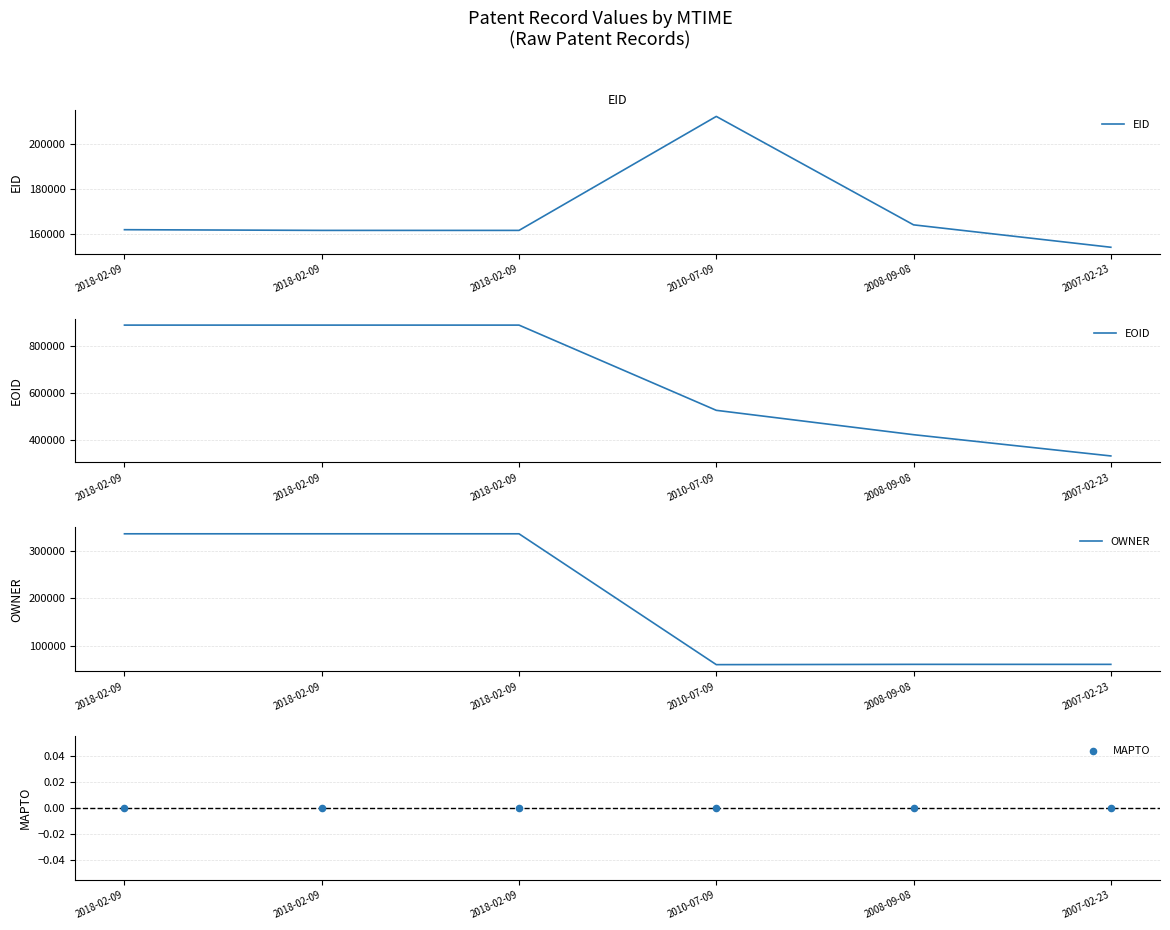

Which series reaches the maximum Y coordinate?

EOID